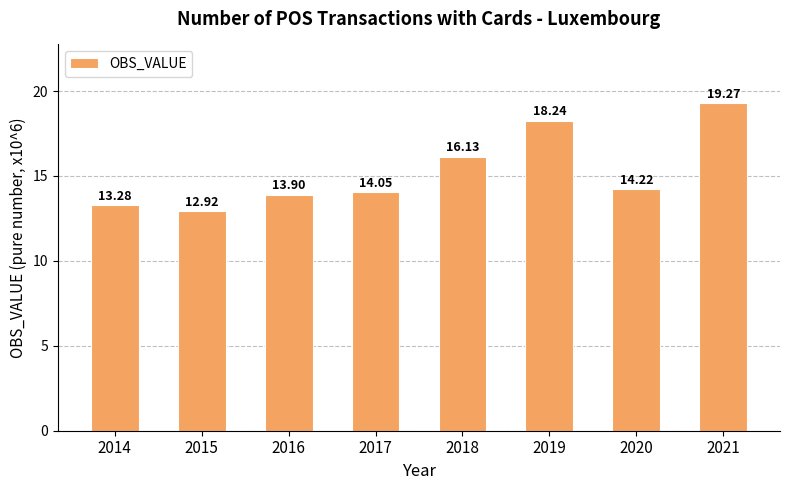

What is the ratio of the value at 2021 to the value at 2016?

1.4